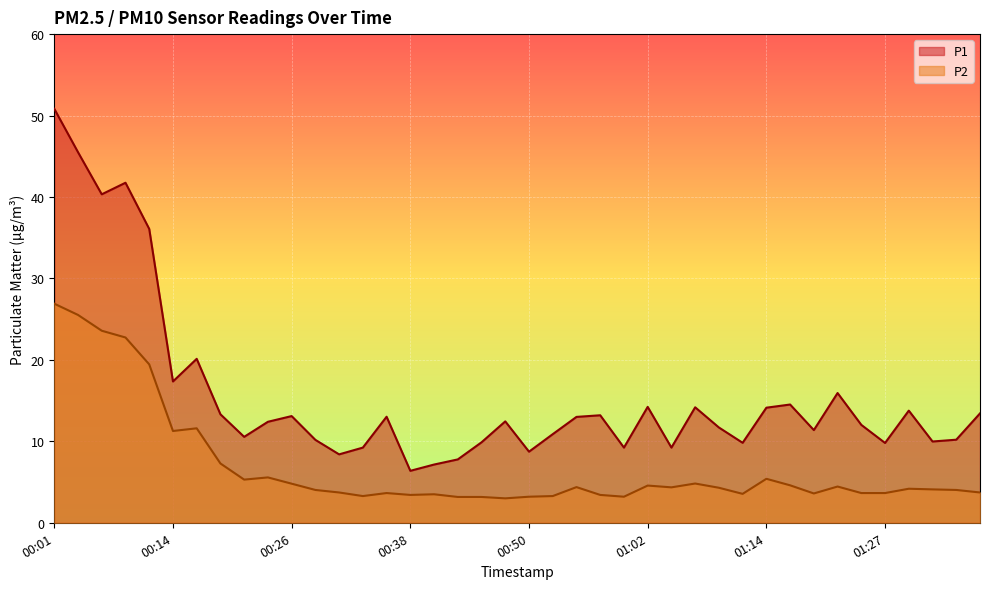

At how many categories does at least one series exceed 23?

5